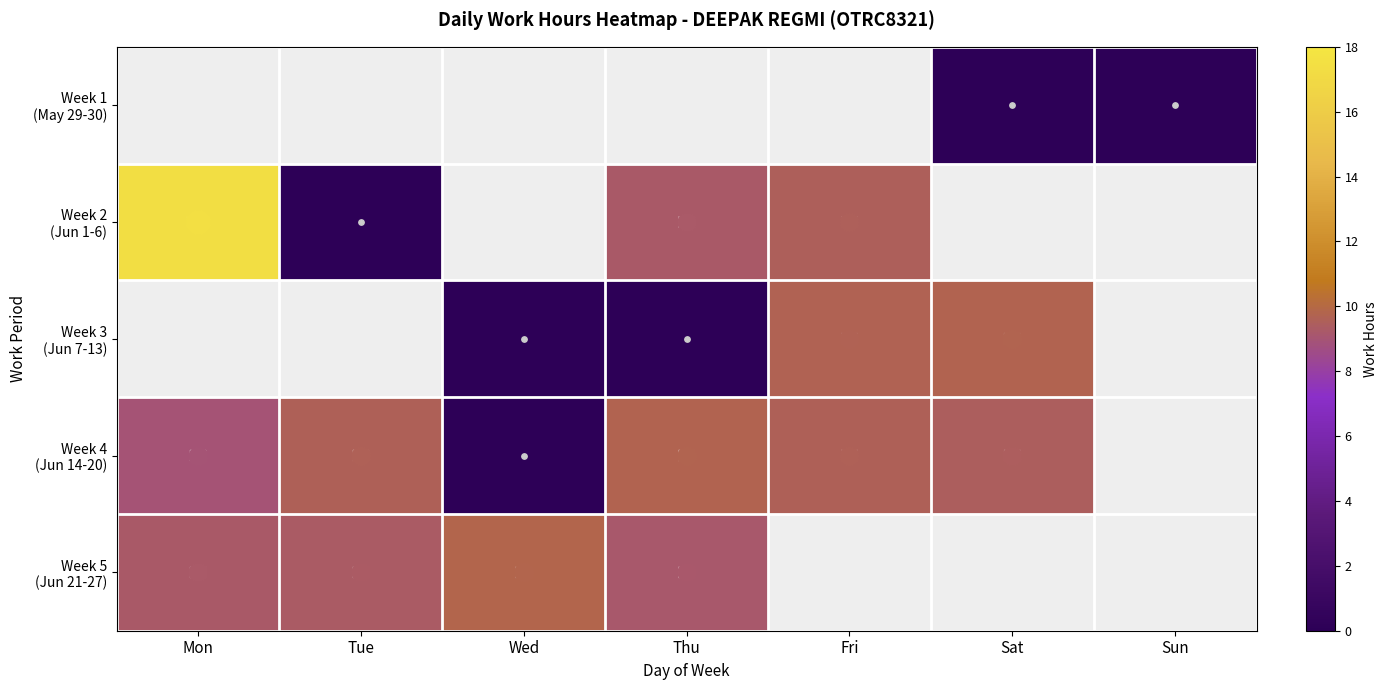

At which label does Week 2 (Jun 1-6) first exceed 0?

Mon